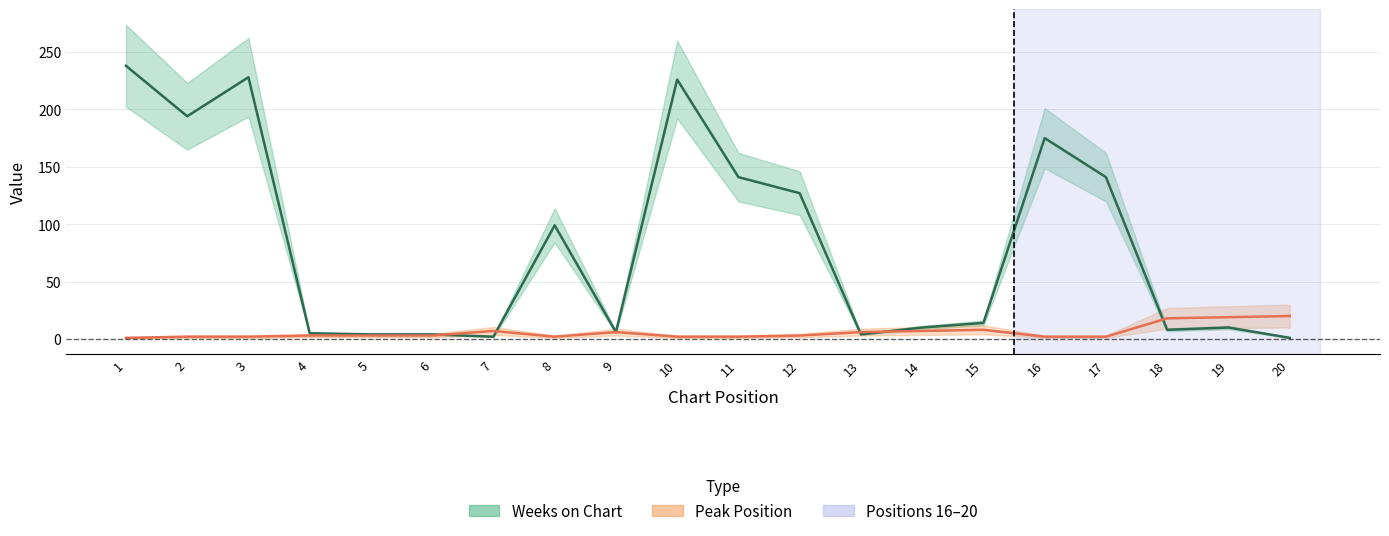

Is it true that Weeks on Chart equals 238 at 1?

True